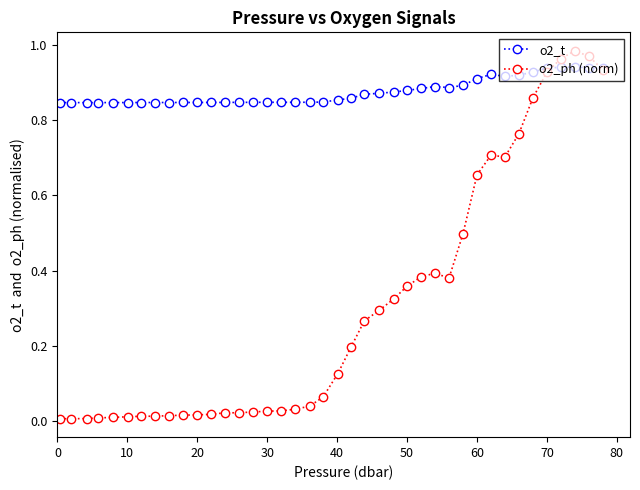

Rank the series by their maximum value, from highest to lowest.

o2_ph (norm), o2_t